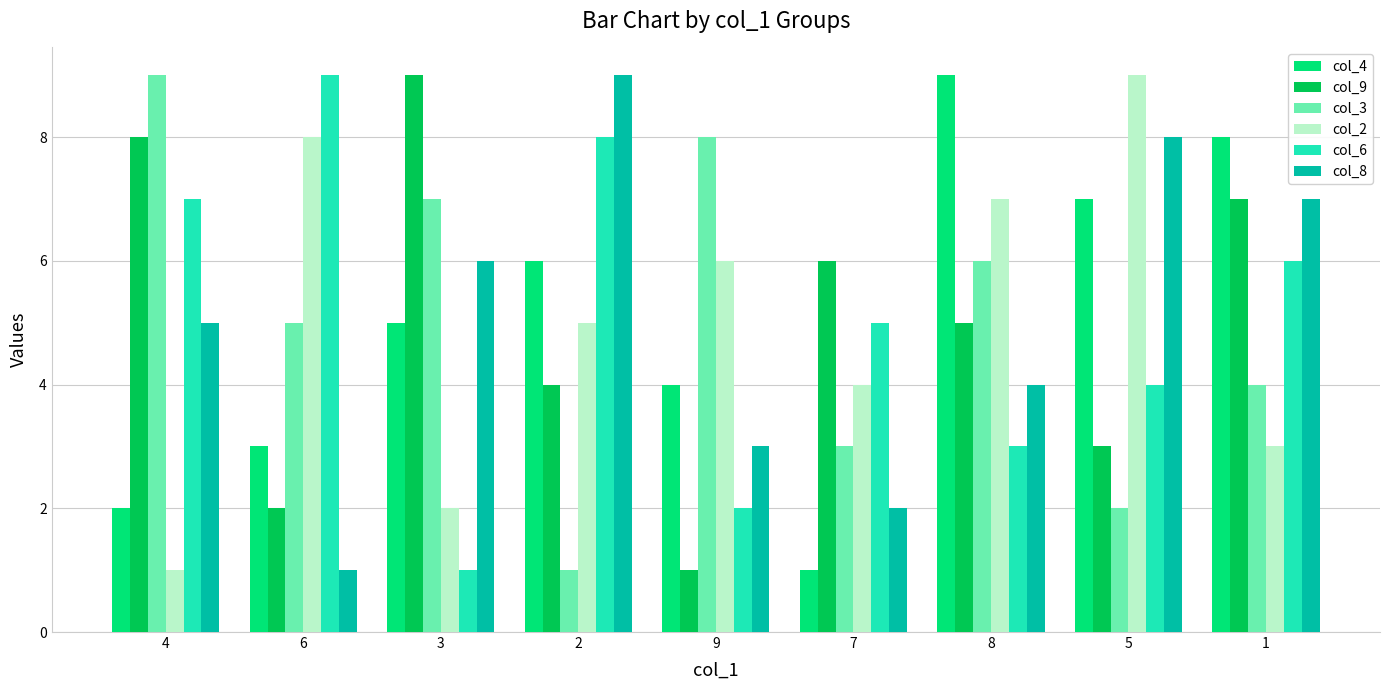

At which label does col_3 first exceed 5?

4